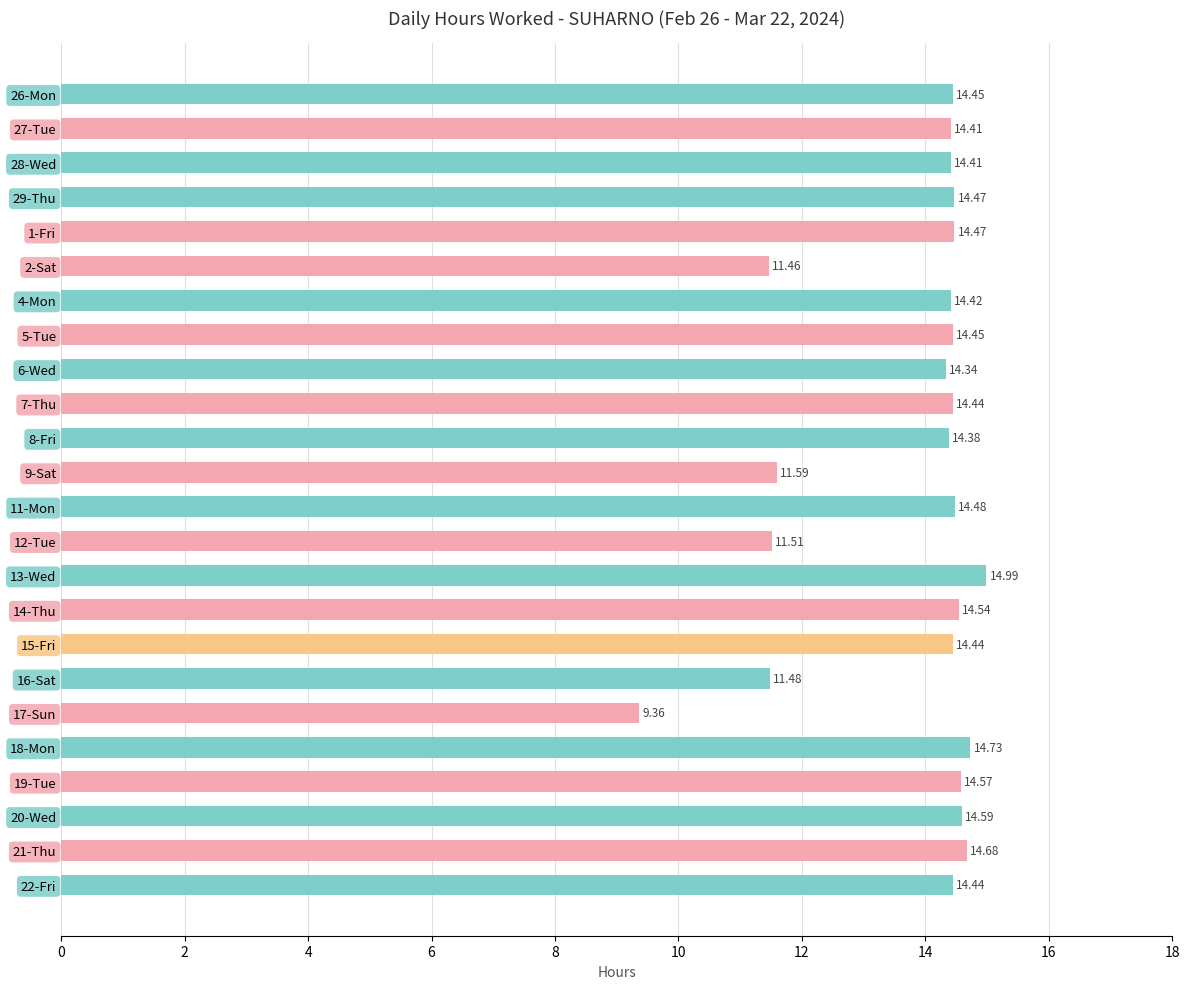

What is the ratio of the value at 12-Tue to the value at 21-Thu?

0.8